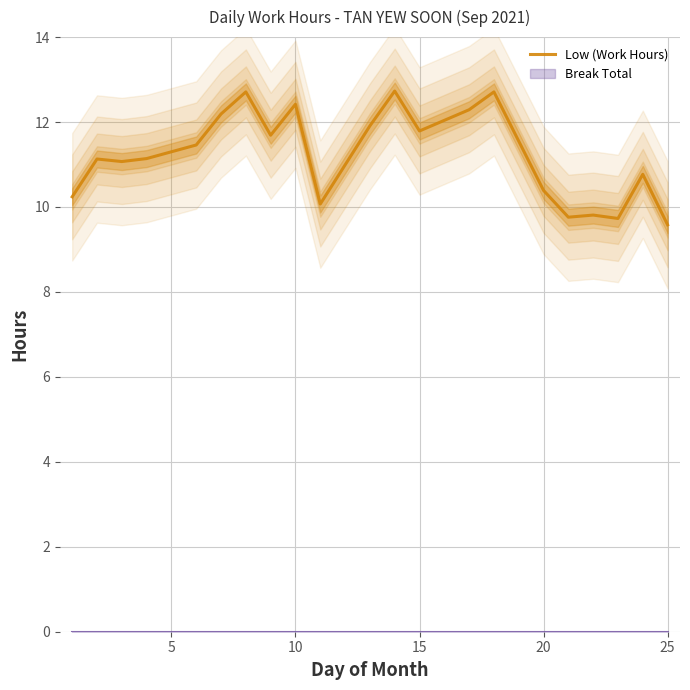

What is the highest value of the Low (Work Hours) series?

12.7